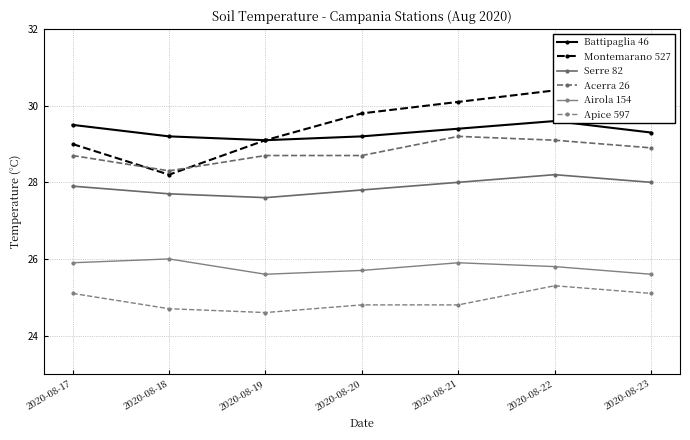

True or false: Acerra 26 and Airola 154 intersect in this chart.

False